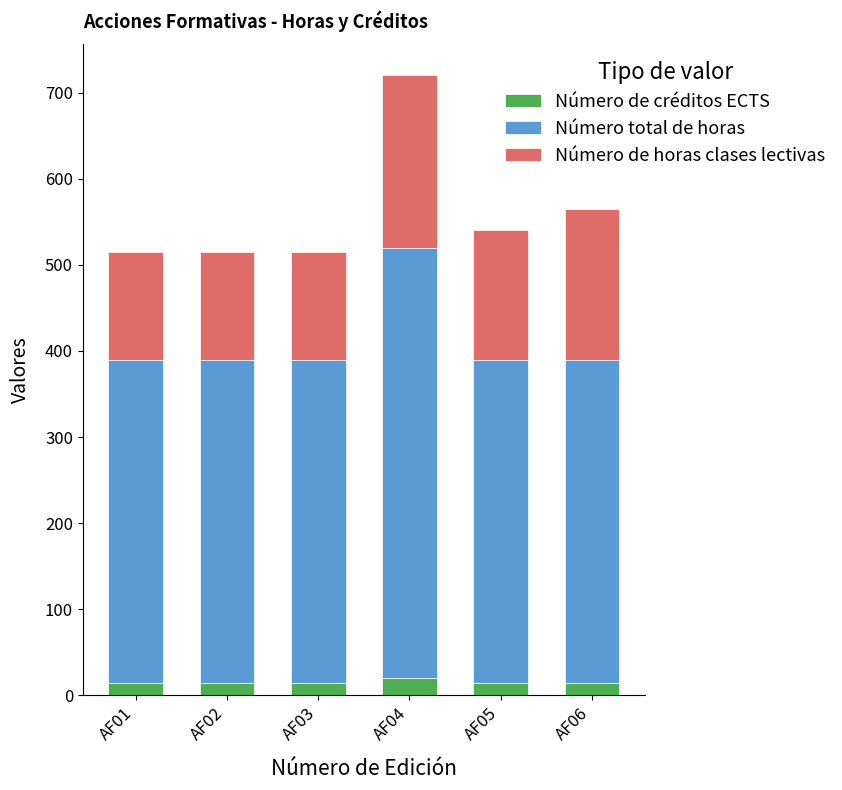

What is the highest value of the Número de créditos ECTS series?

20